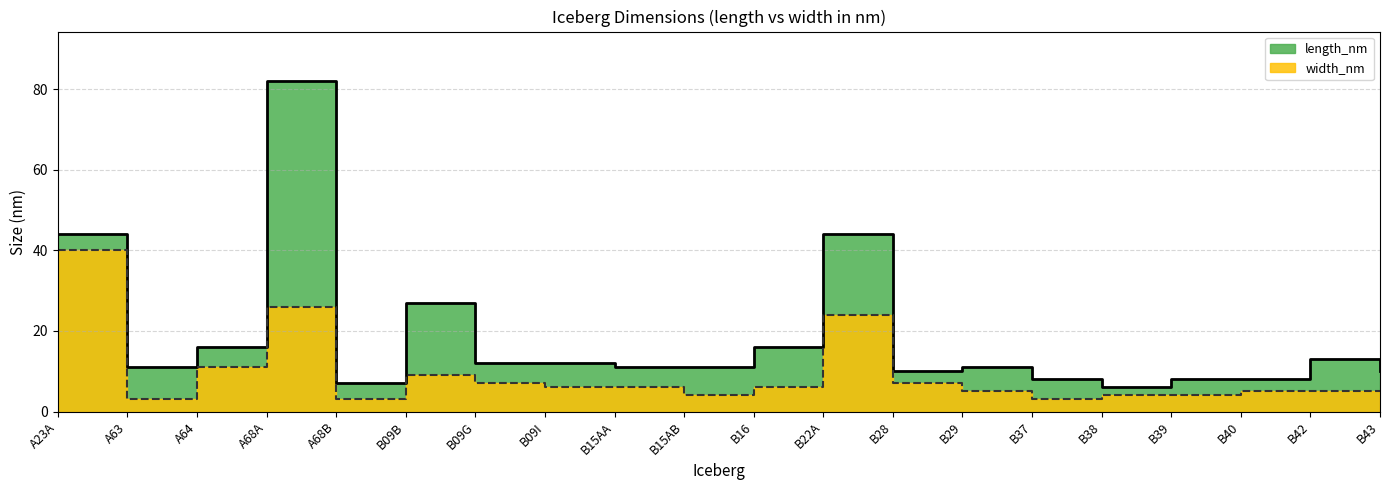

True or false: length_nm and width_nm intersect in this chart.

False